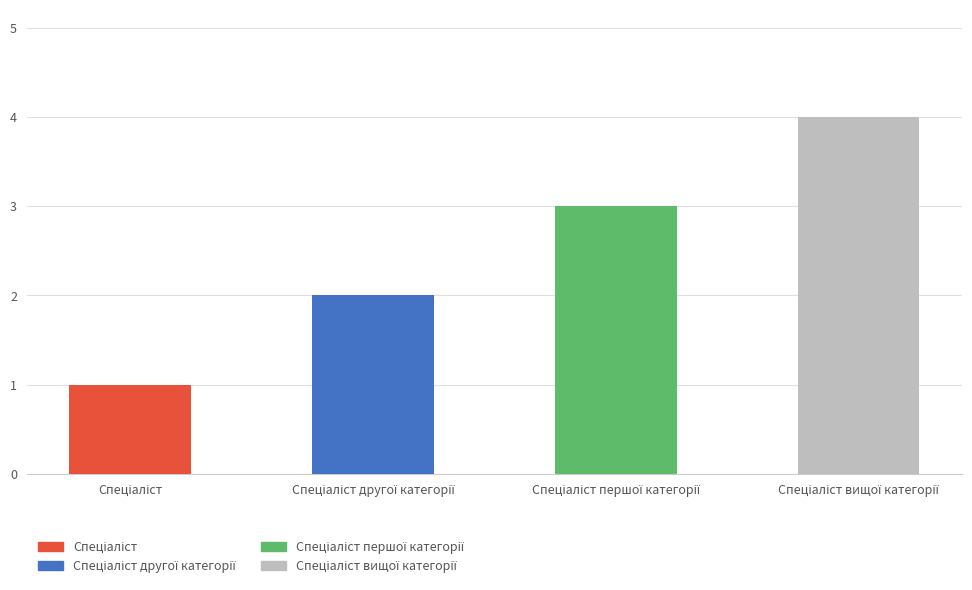

Reading left to right, list all the values displayed in this chart.

1	2	3	4